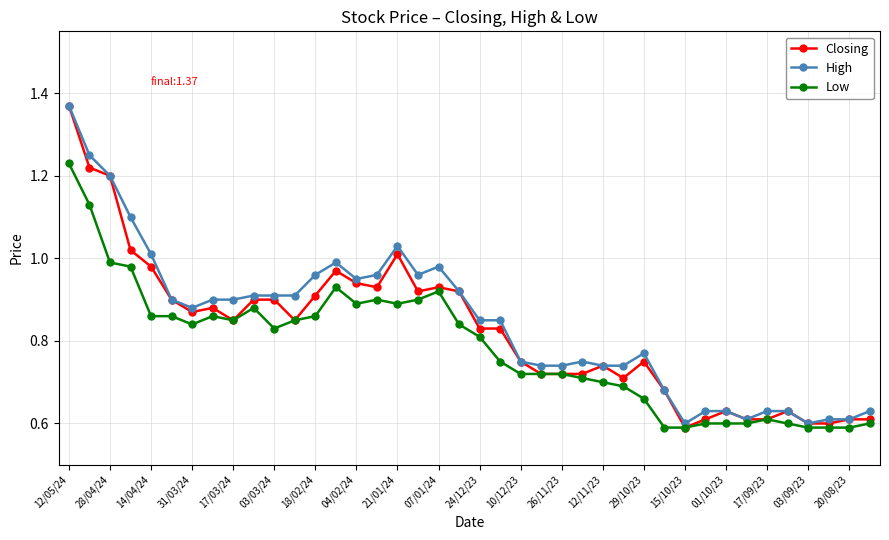

At how many categories does at least one series exceed 0?

40